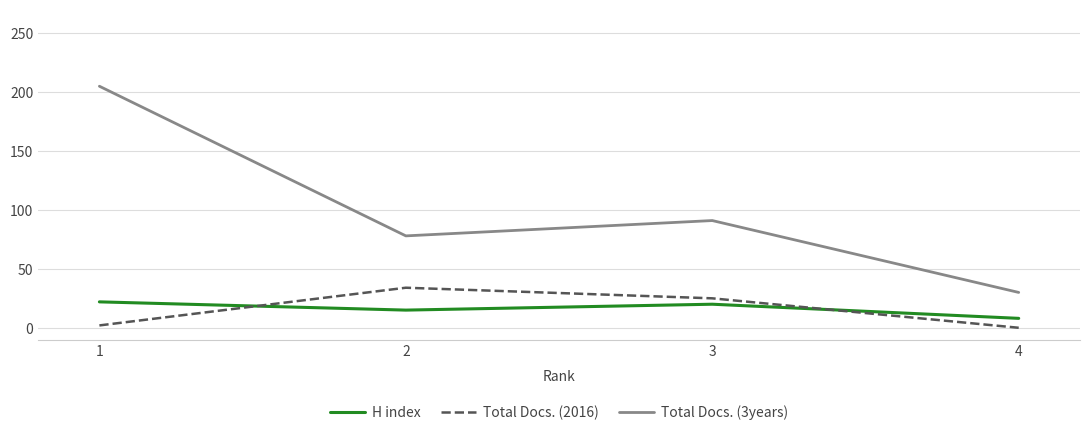

What is the sum of all Total Docs. (3years) values?

404